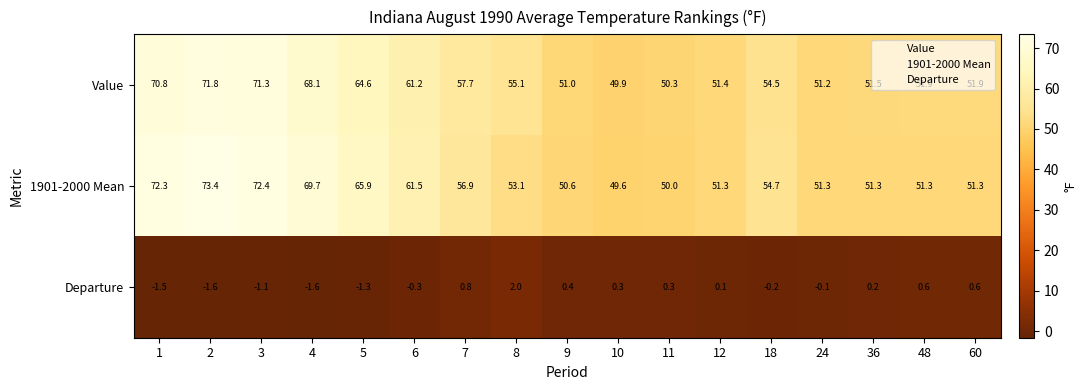

How many values in the Value series are below 54?

8